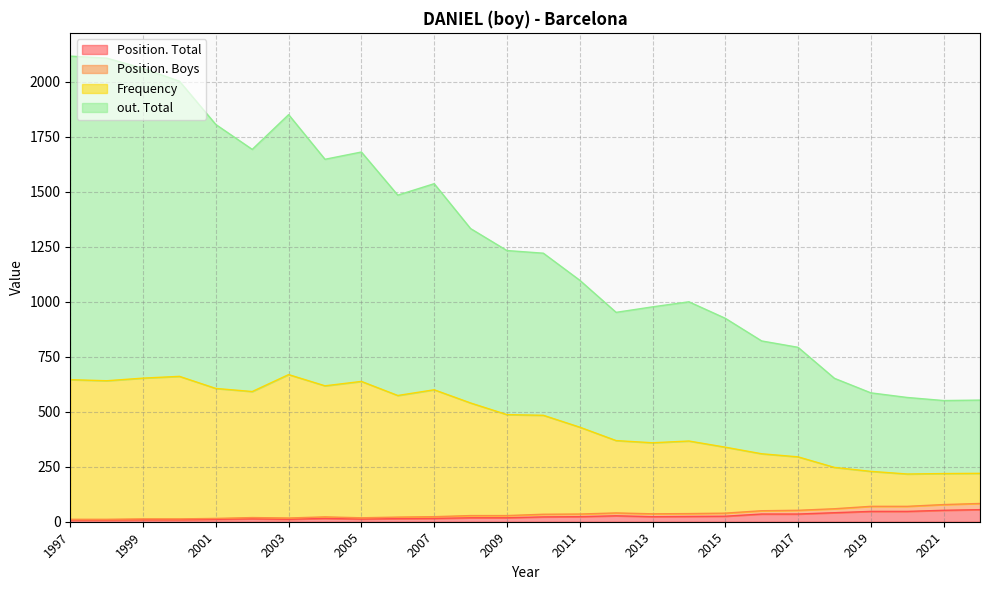

The value of Frequency at 2006 is 553. True or false?

True